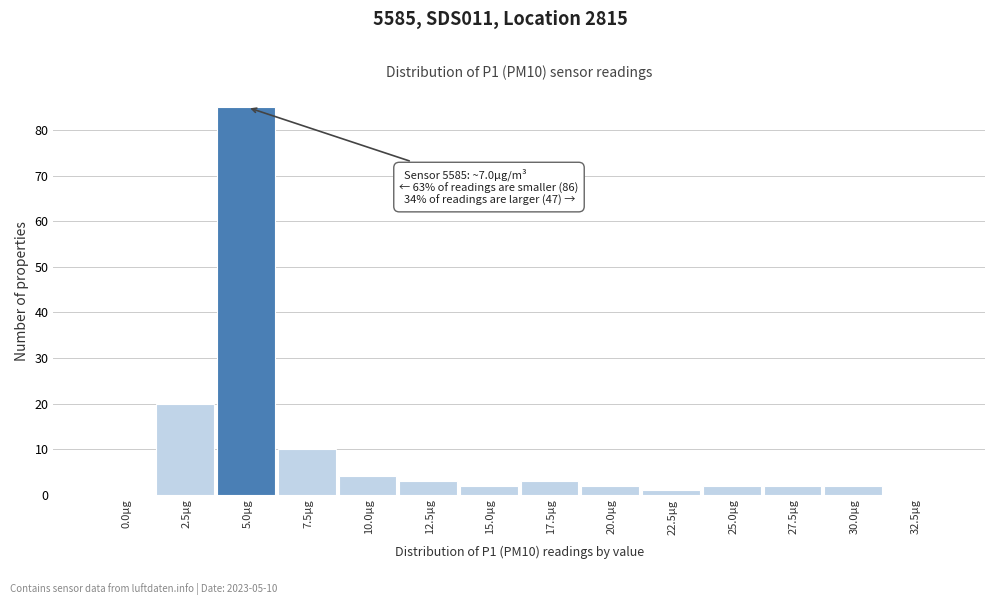

Reading left to right, list all the values displayed in this chart.

0.0µg=0	2.5µg=20	5.0µg=85	7.5µg=10	10.0µg=4	12.5µg=3	15.0µg=2	17.5µg=3	20.0µg=2	22.5µg=1	25.0µg=2	27.5µg=2	30.0µg=2	32.5µg=0